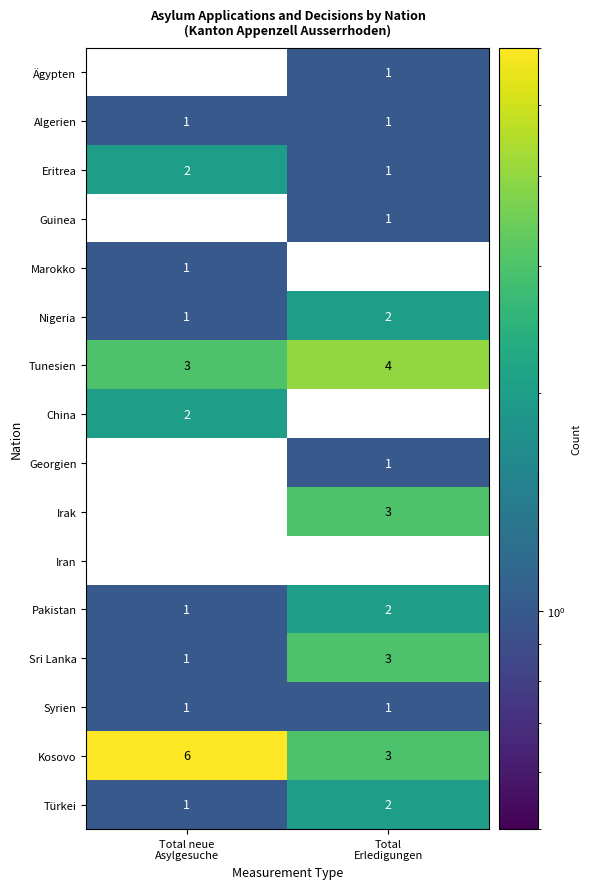

Which series has the largest total across all categories?

Kosovo